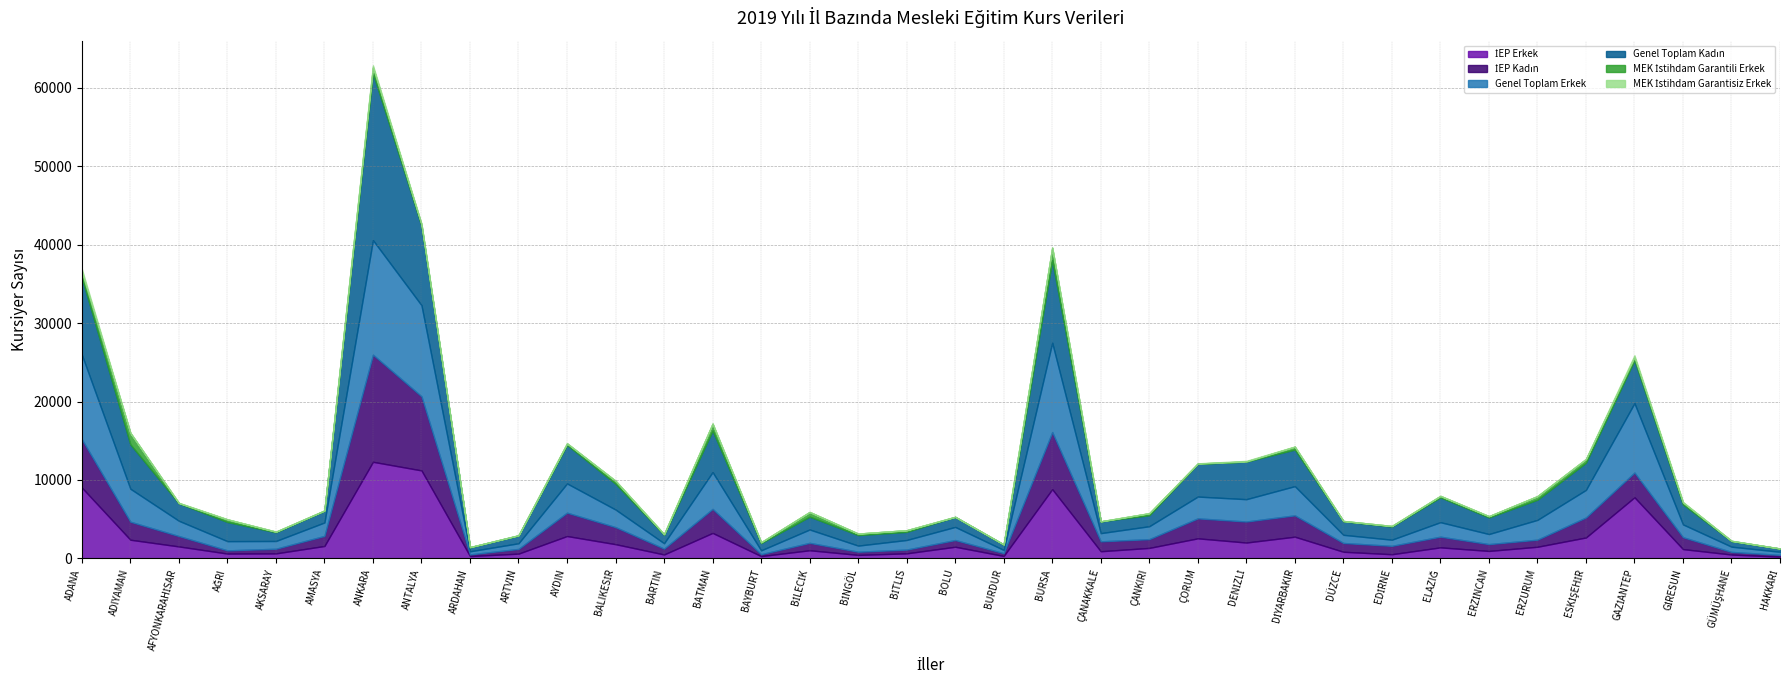

At which label is MEK İstihdam Garantisiz Erkek closest to 203?

GAZİANTEP